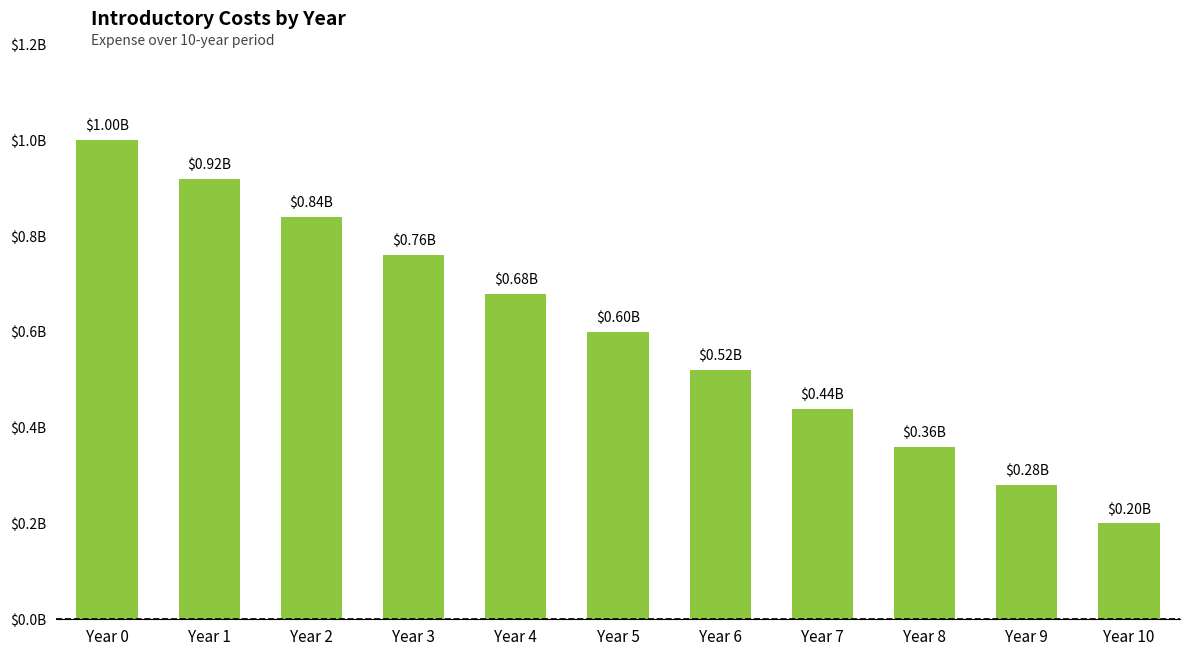

At which label does the data first exceed 600000000?

Year 0